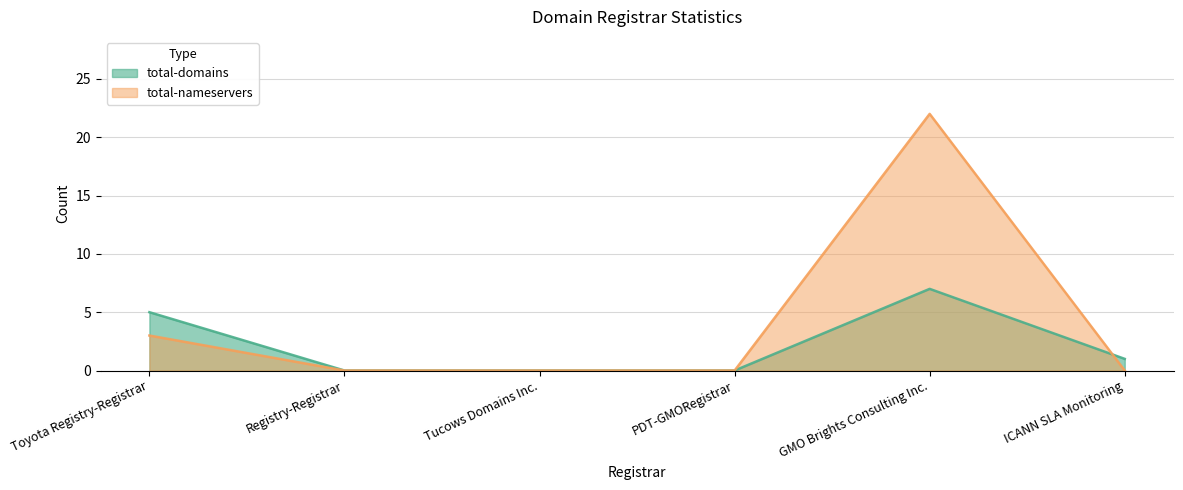

How many data points in total-domains are above 1?

2